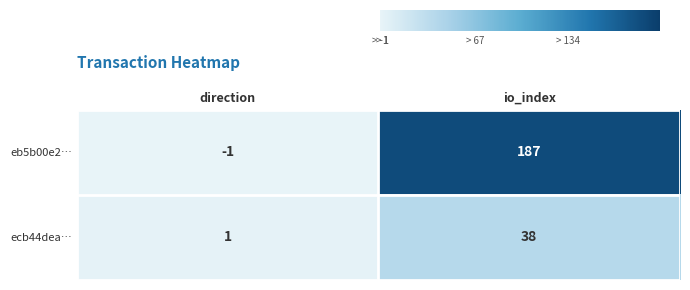

The eb5b00e2… series shows 187 at io_index. True or false?

True